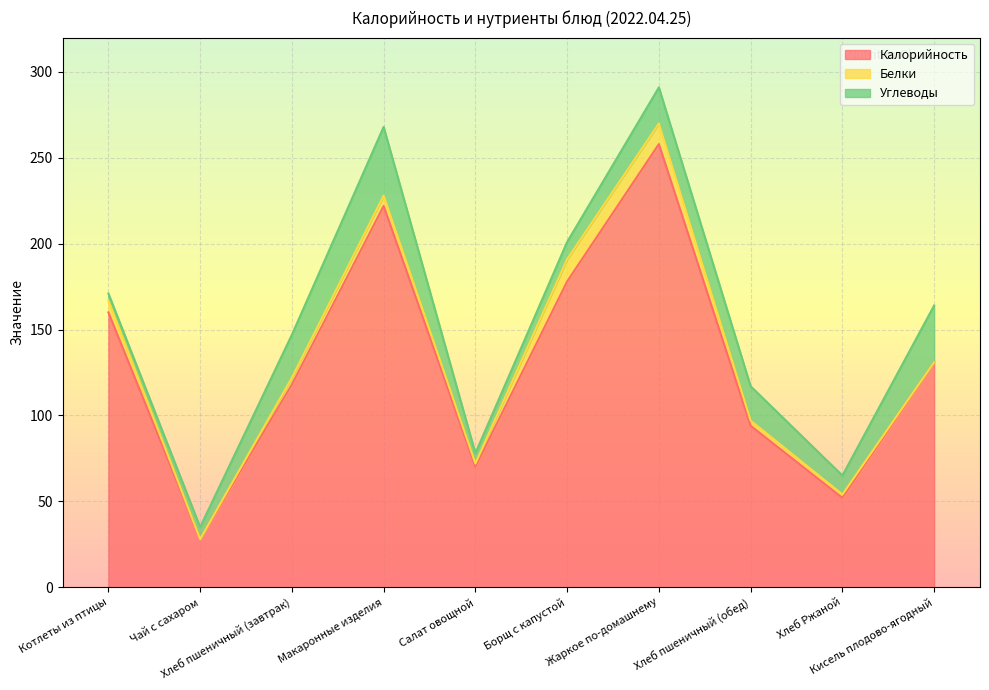

True or false: Калорийность and Углеводы intersect in this chart.

False